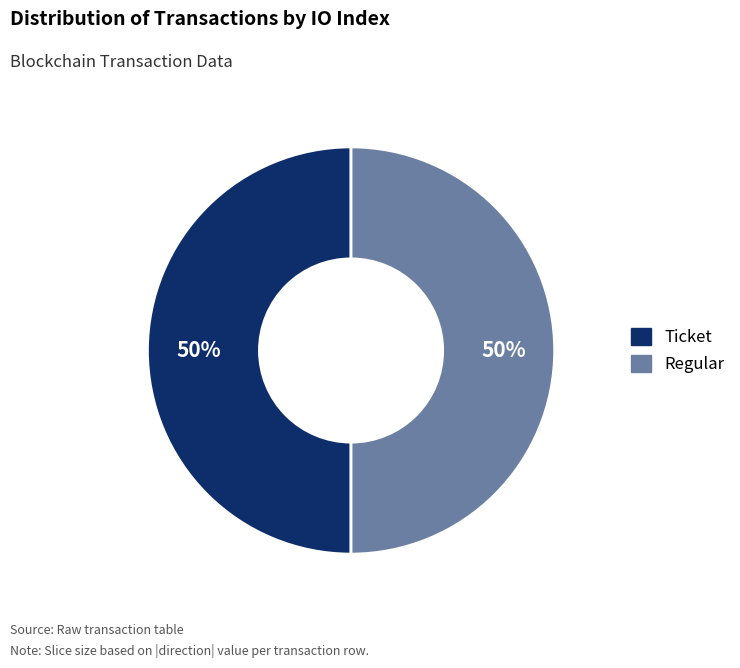

To the nearest percent, what is the average slice percentage?

50%